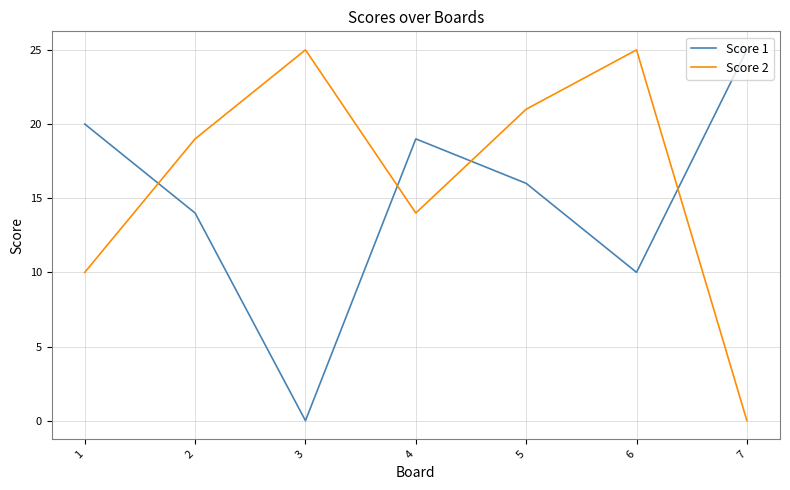

True or false: Score 1 has a value of 16 at 5.

True